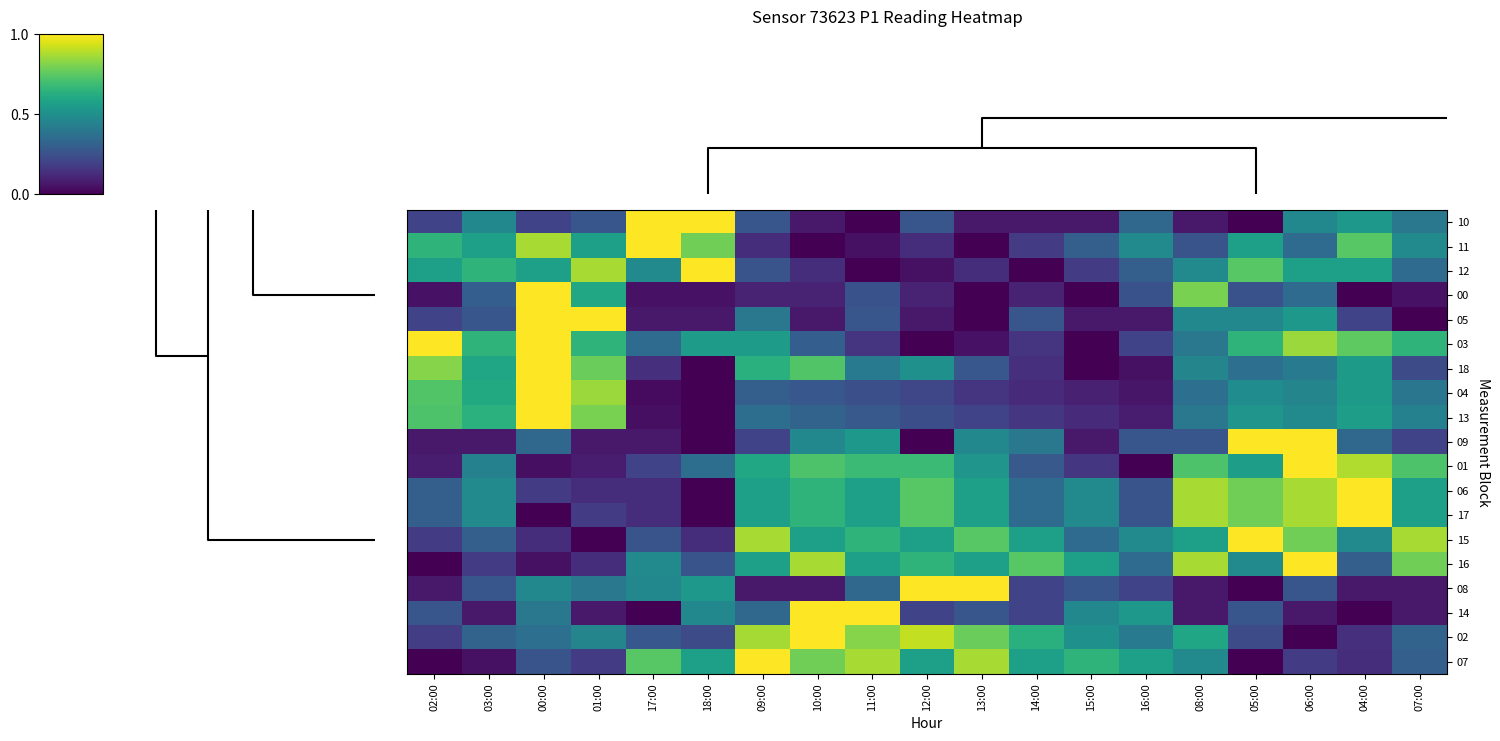

What is the maximum value shown in the chart?

1.0